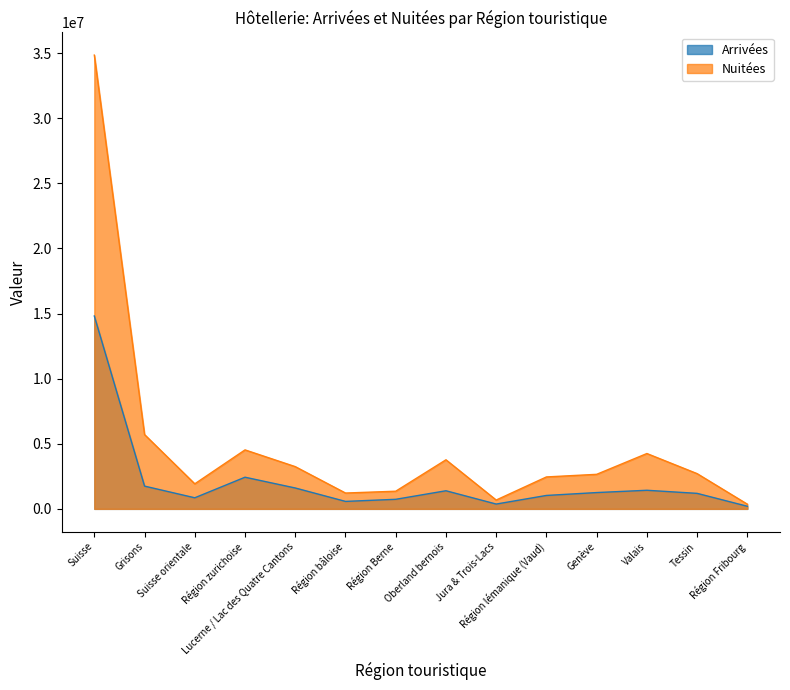

Which series has the largest range (max minus min)?

Nuitées